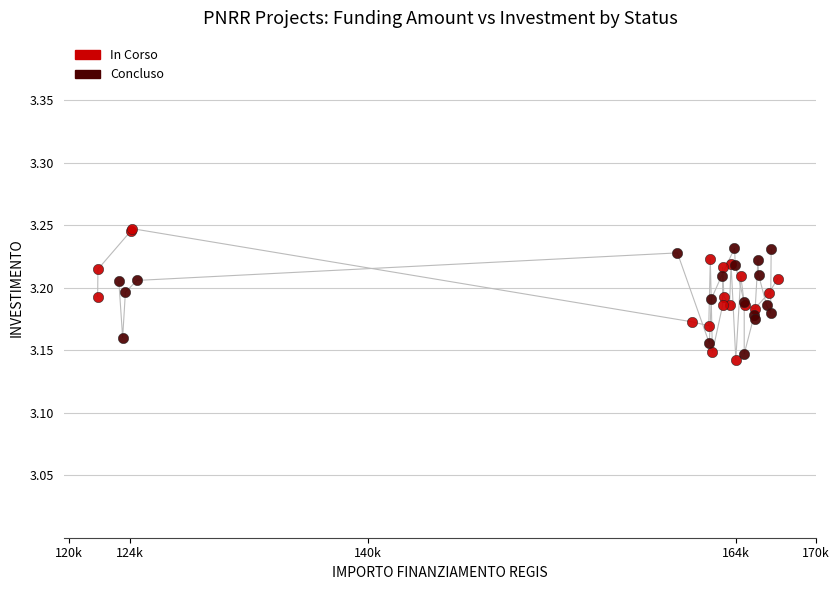

Which series reaches the minimum Y coordinate?

In Corso